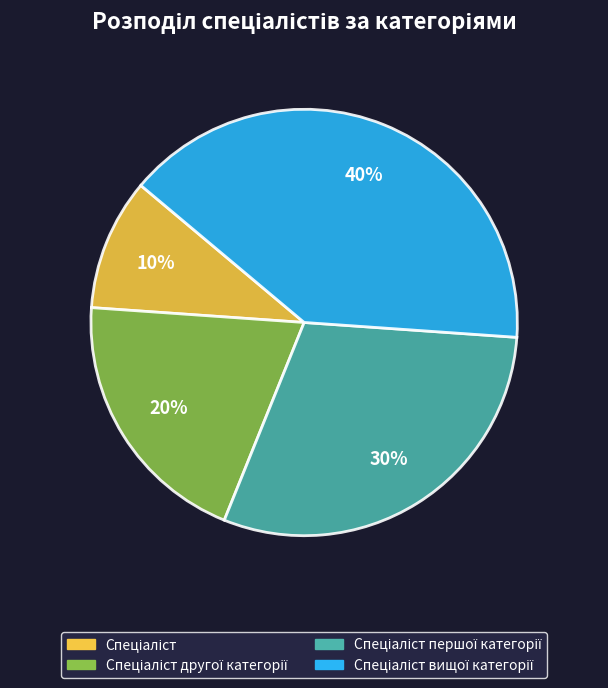

Does any single category account for the majority?

No